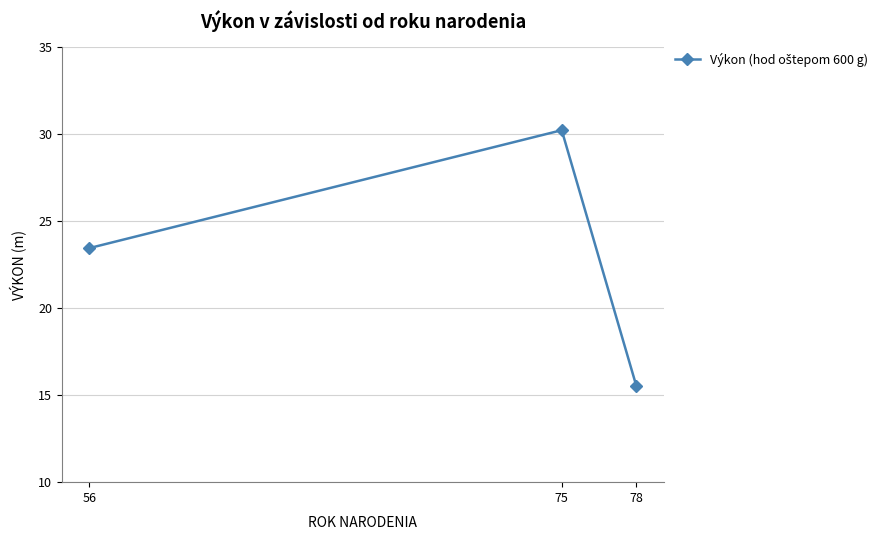

What is the maximum value shown in the chart?

30.2